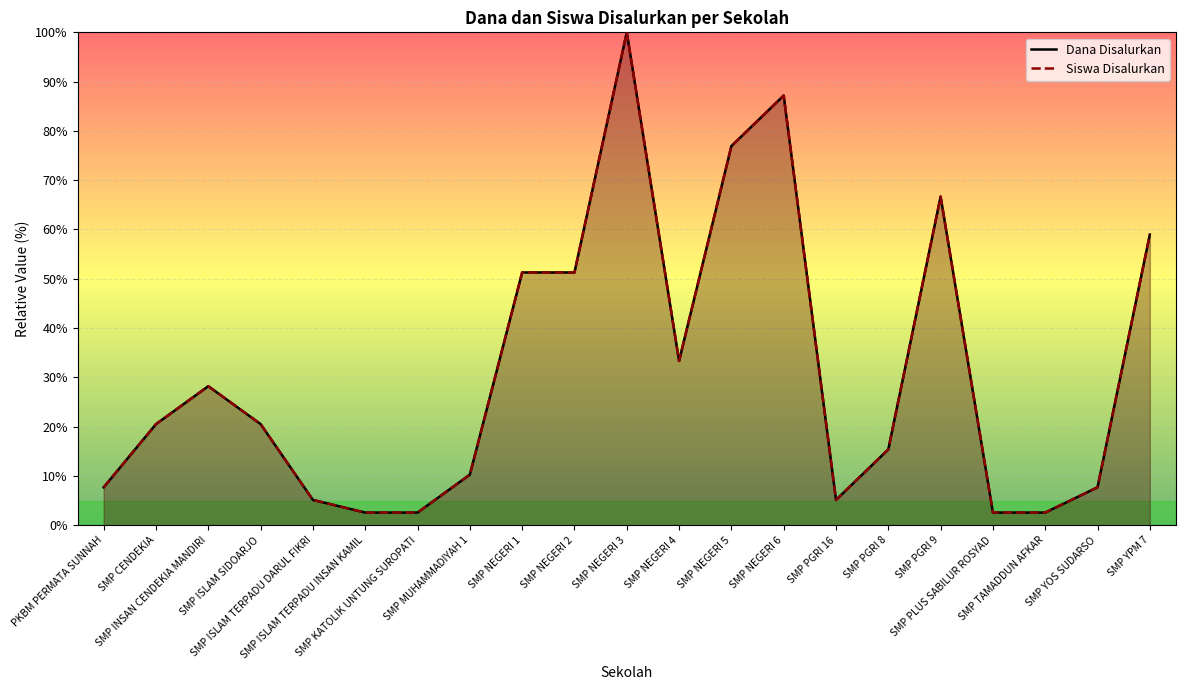

What is the label of the 18th point from the left?

SMP PLUS SABILUR ROSYAD